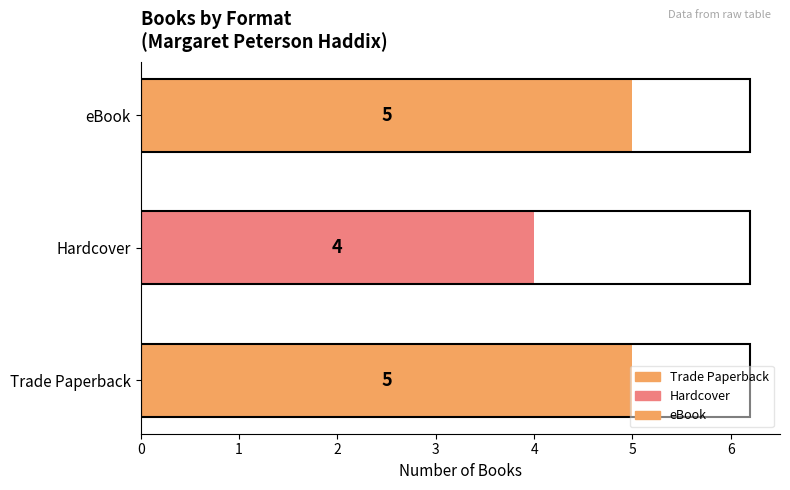

What is the maximum value shown in the chart?

5